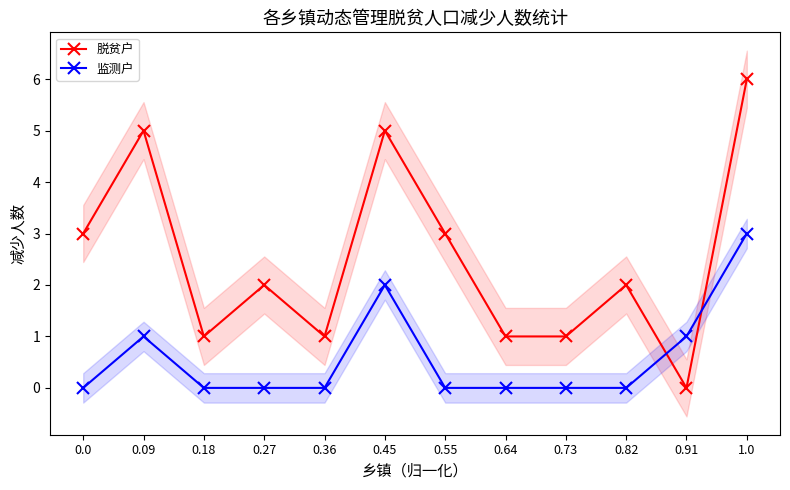

What are all the series names shown in the legend?

脱贫户, 监测户